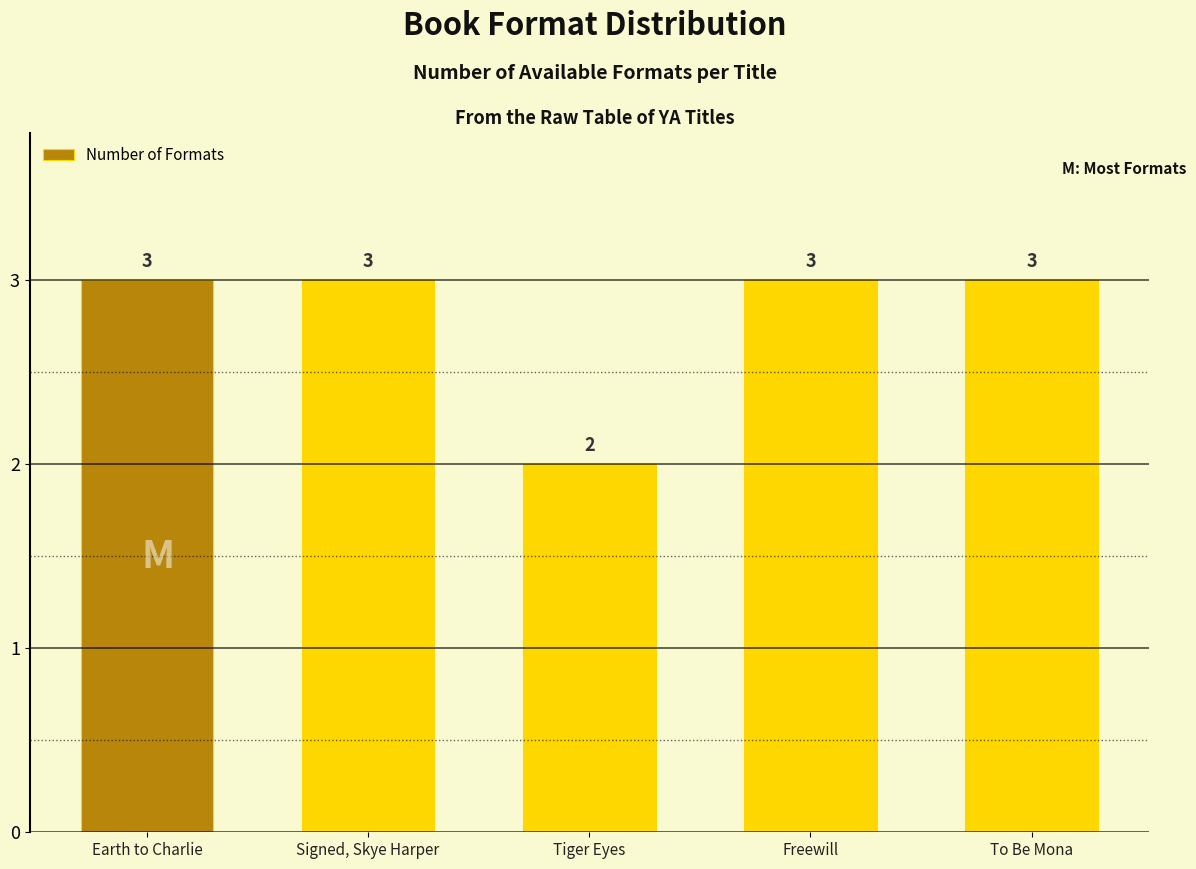

The chart shows a value of 1 at Tiger Eyes. True or false?

False